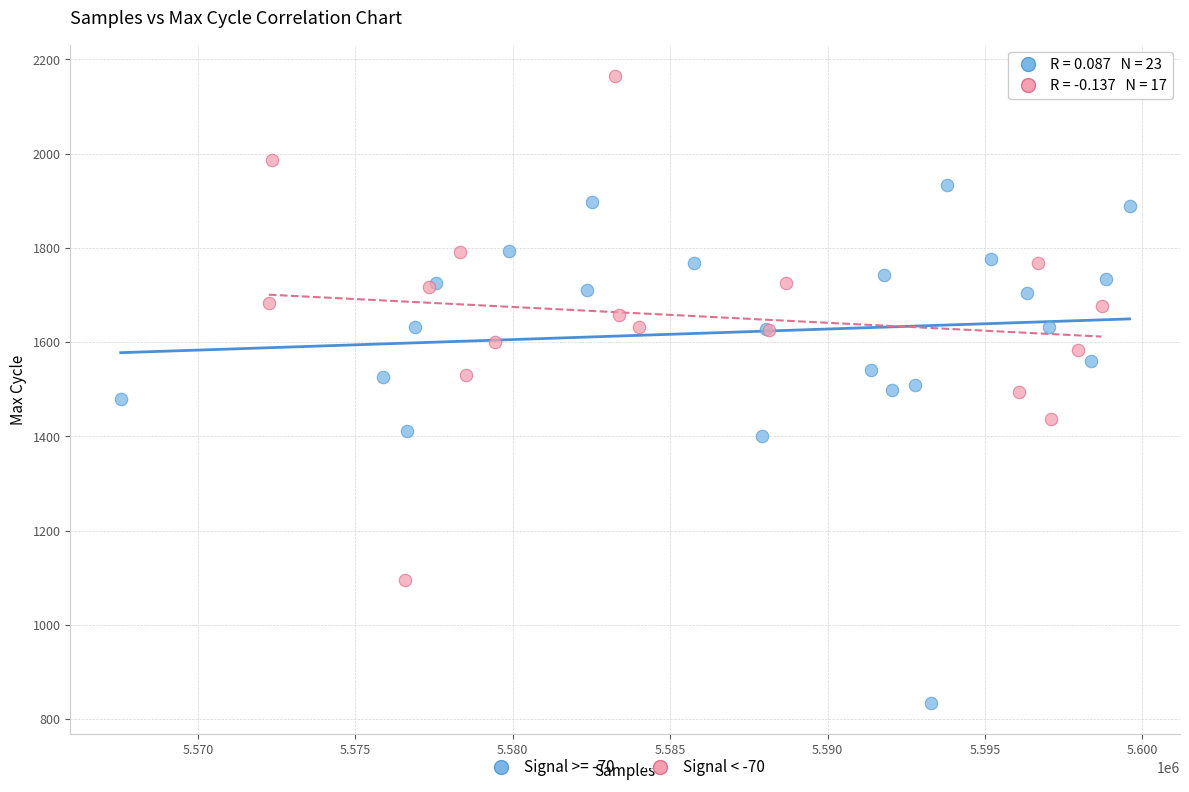

Which series reaches the minimum Y coordinate?

Signal >= -70